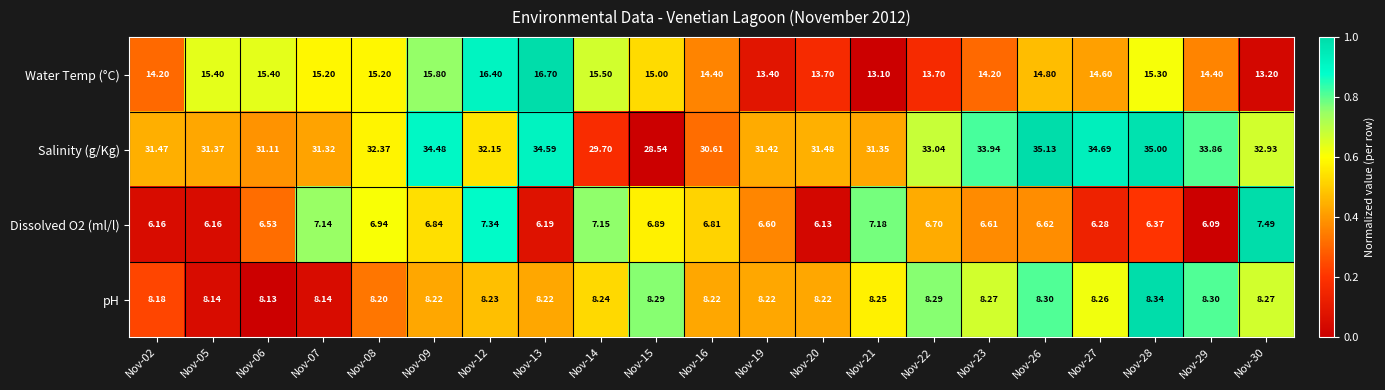

How many values in the Salinity (g/Kg) series exceed 32?

11